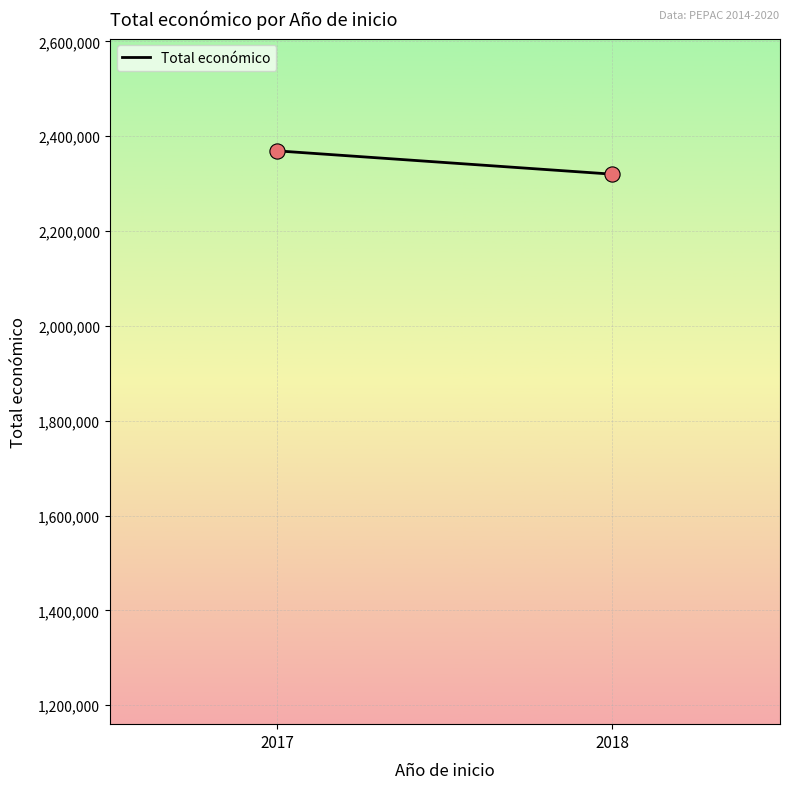

What is the average X value?

2018